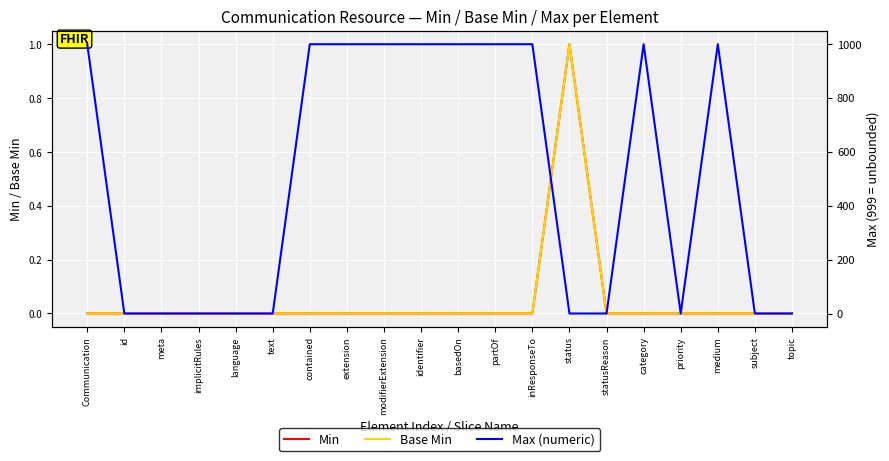

Rank the categories by Min value from lowest to highest.

Communication, id, meta, implicitRules, language, text, contained, extension, modifierExtension, identifier, basedOn, partOf, inResponseTo, statusReason, category, priority, medium, subject, topic, status